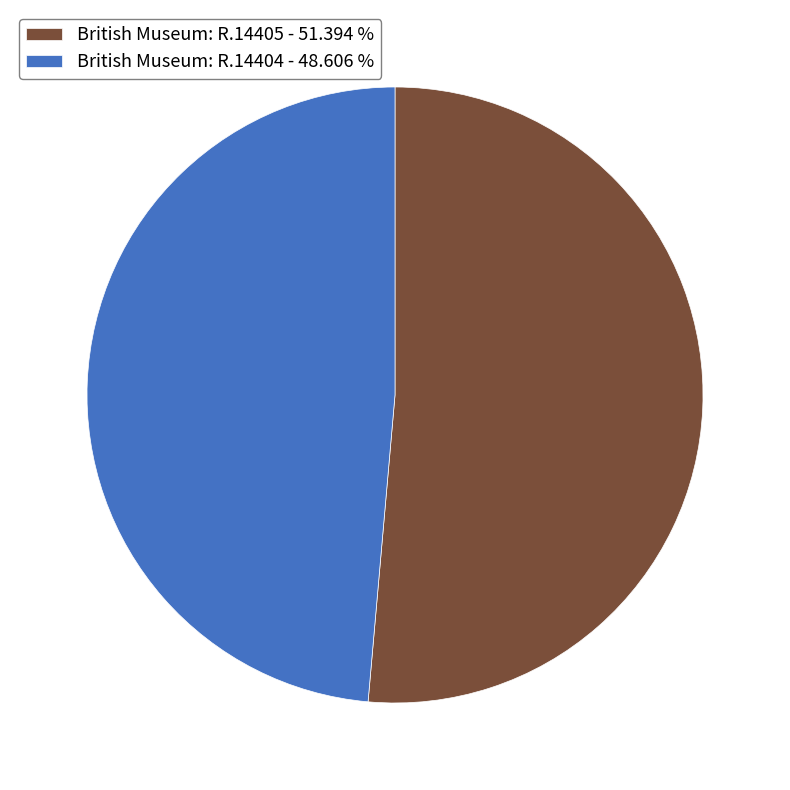

Which slice is the largest?

British Museum: R.14405